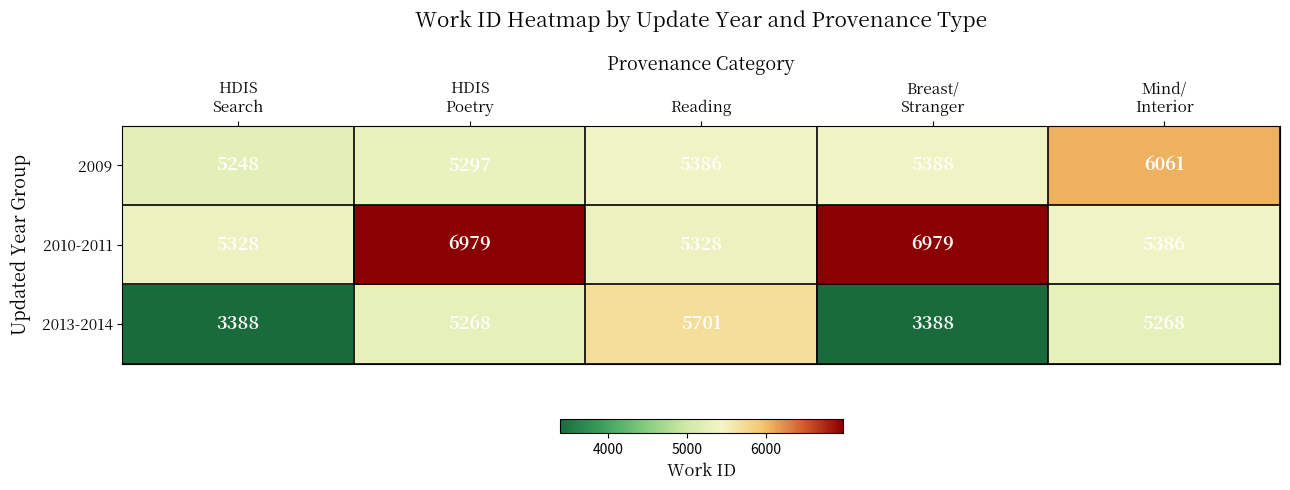

What is the spread (max minus min) of values at Mind/
Interior?

793